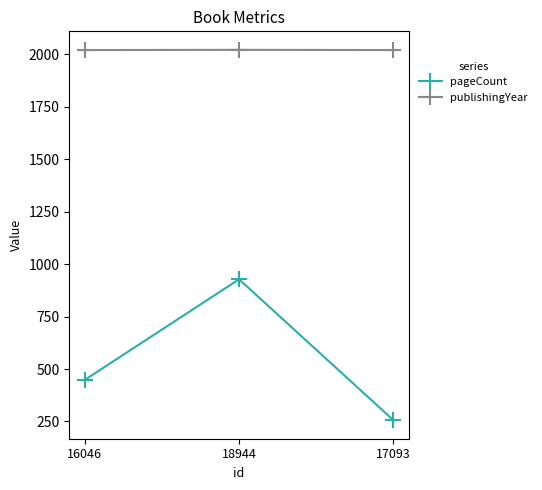

How many data points in pageCount are less than 448?

1